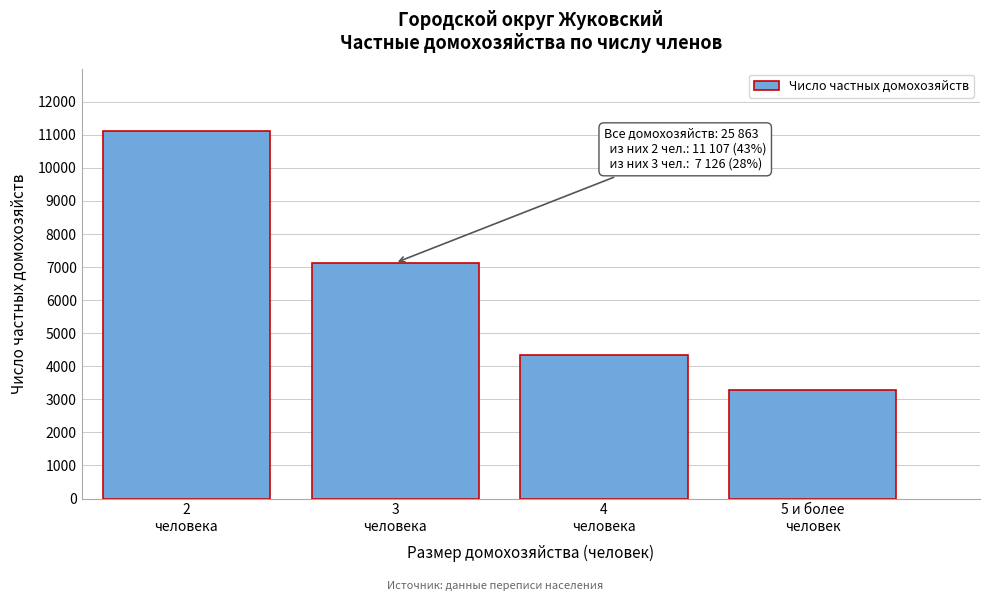

Reading left to right, what are all the values shown in this chart?

11107	7126	4334	3296